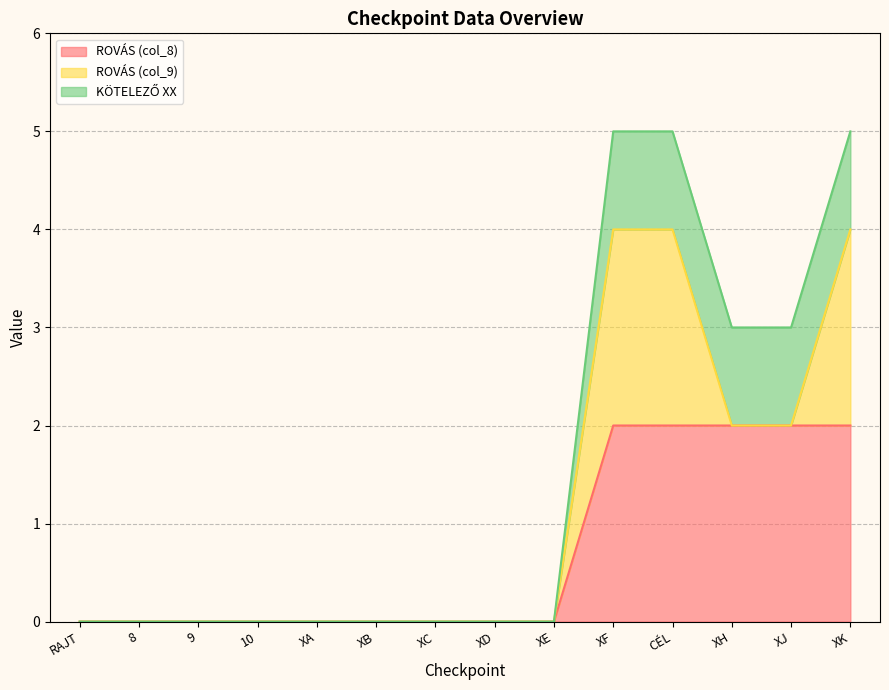

What is the sum of the ROVÁS (col_8) values at 8 and XK?

2